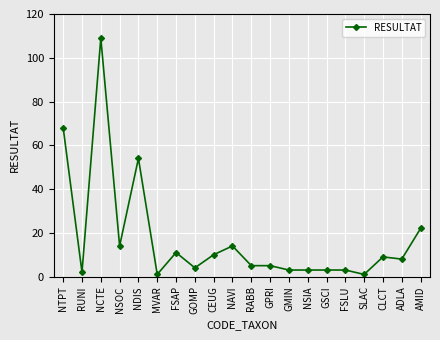

What is the sum of the values at AMID and FSLU?

25